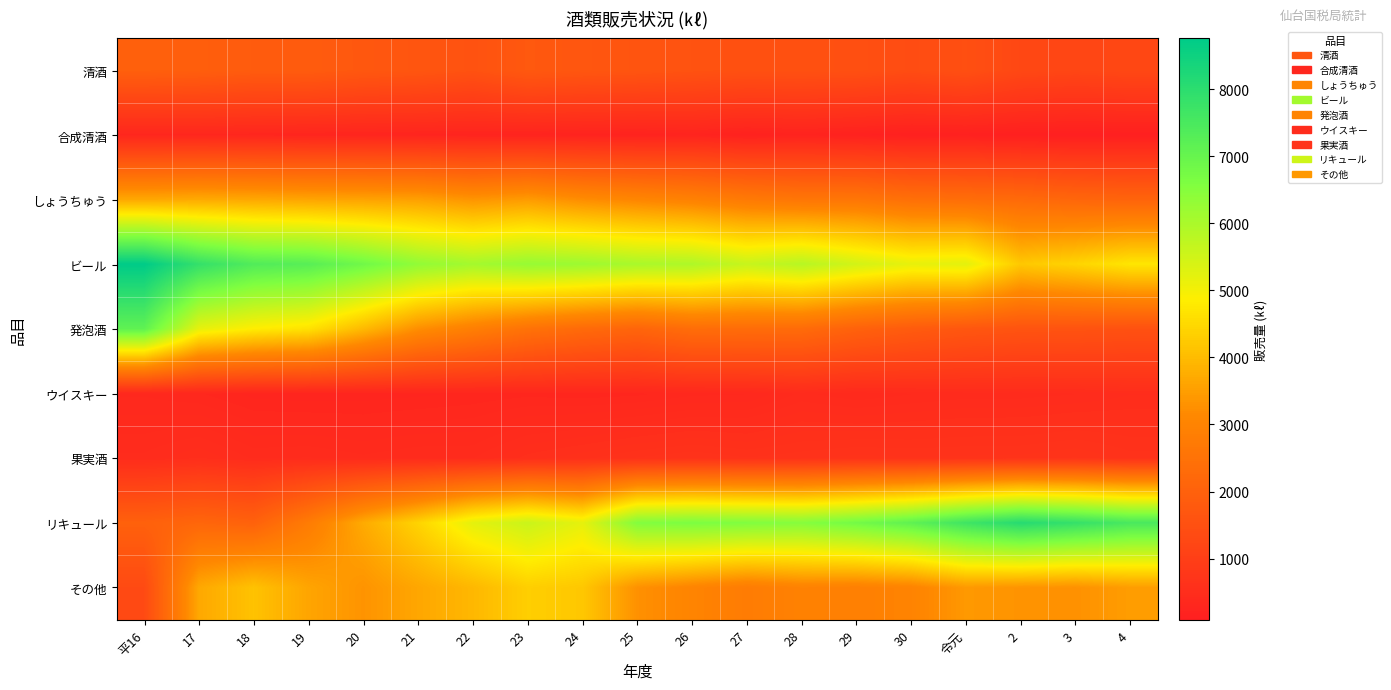

Rank the series at 24 from highest to lowest value.

ビール, リキュール, その他, しょうちゅう, 発泡酒, 清酒, 果実酒, ウイスキー, 合成清酒